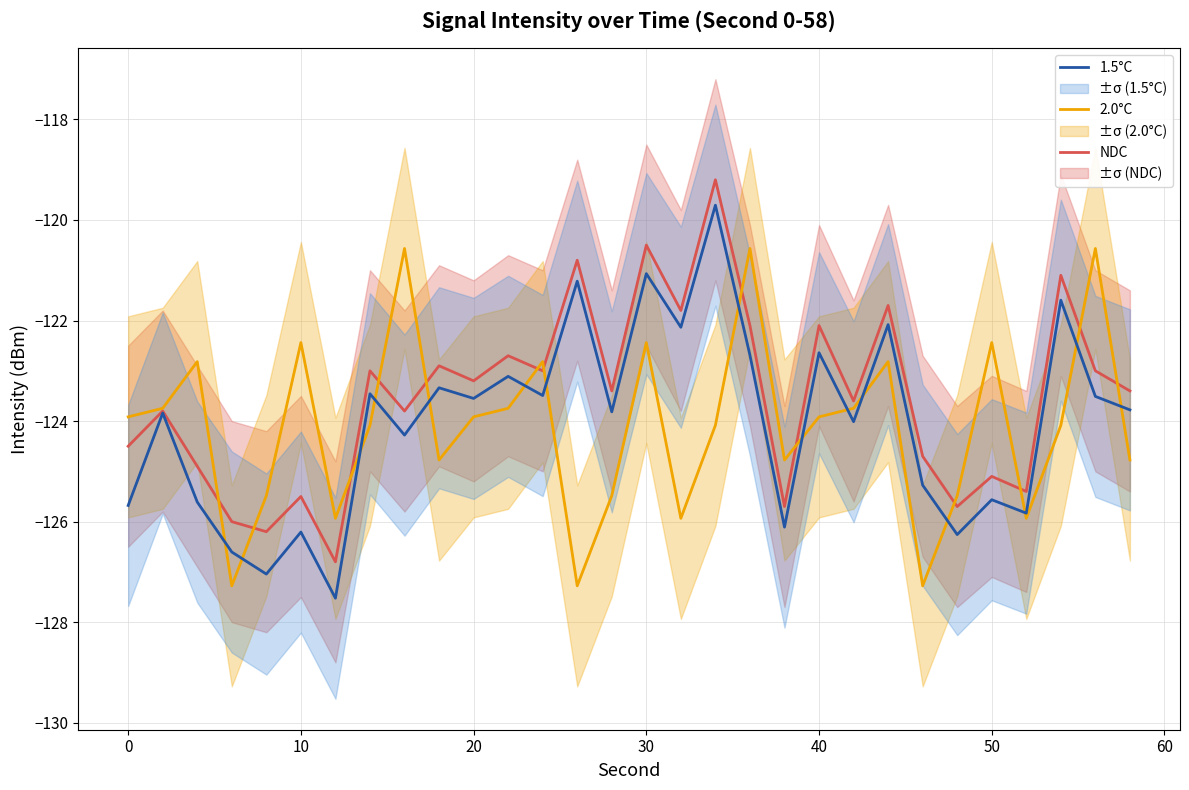

How many interior local peaks does the 2.0°C series have?

9